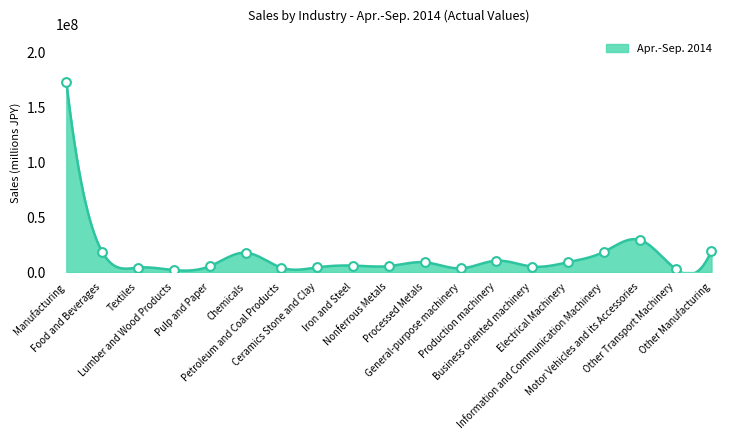

Which has a higher value, Business oriented machinery or Food and Beverages?

Food and Beverages